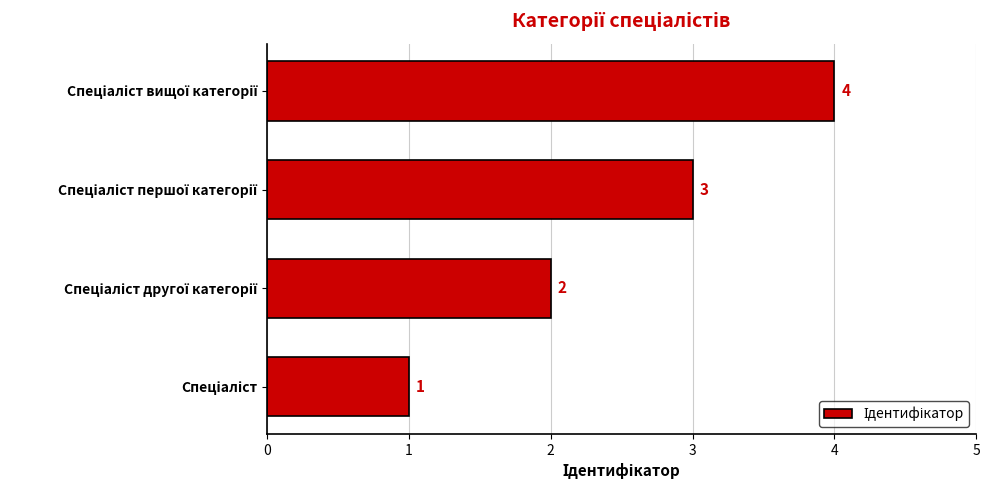

How many values are below 3?

2